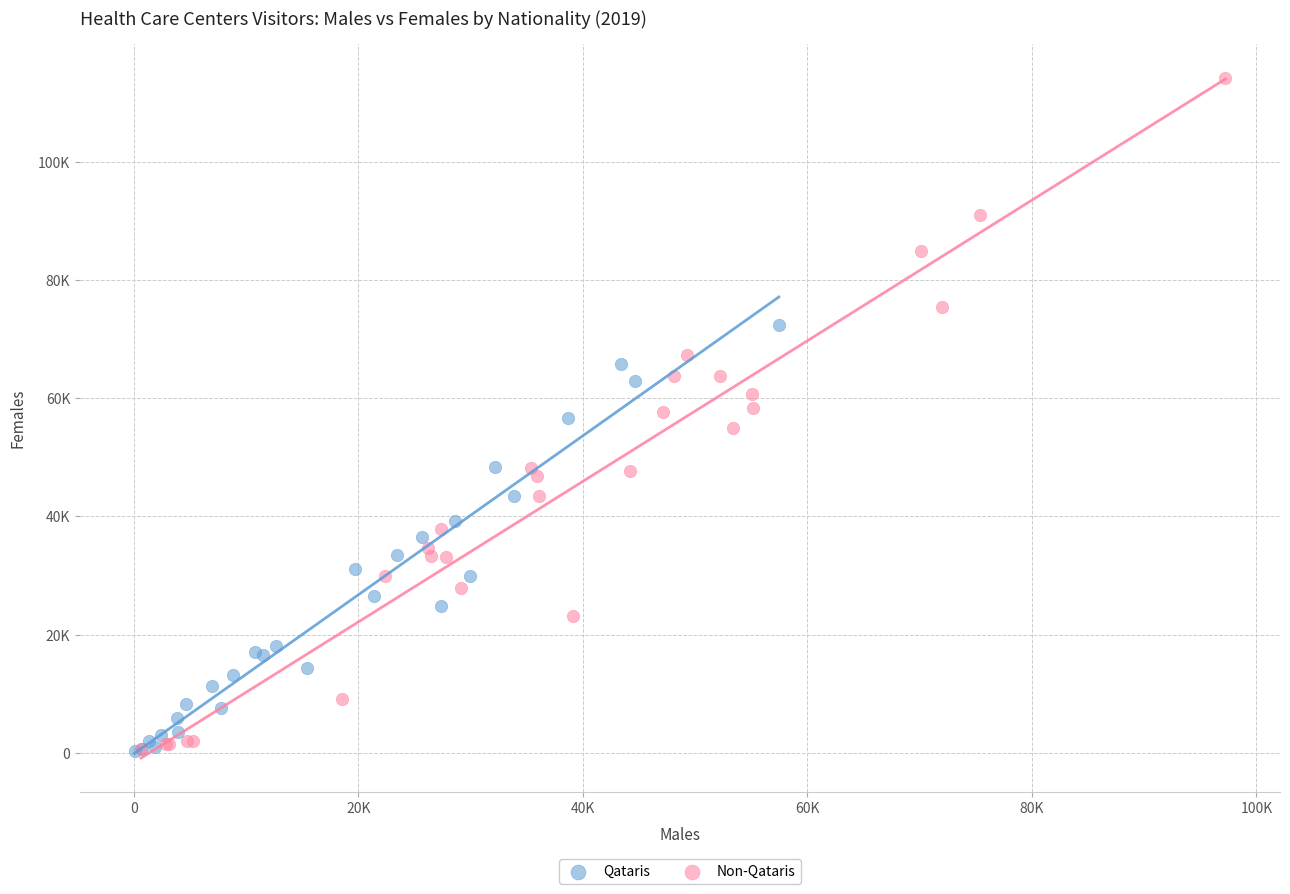

Which series reaches the maximum Y coordinate?

Non-Qataris